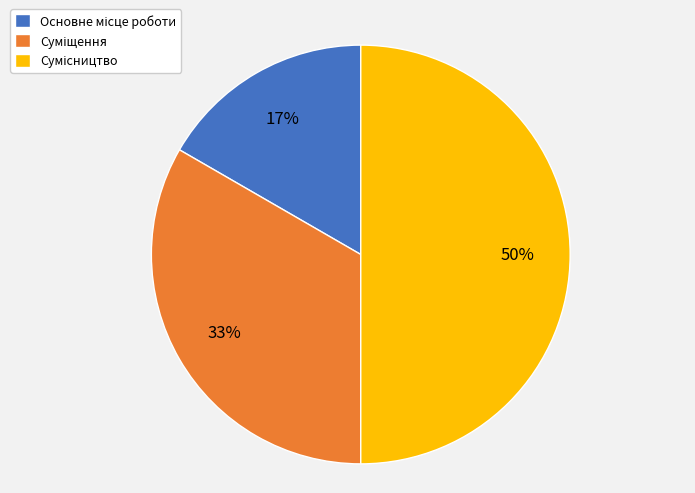

To the nearest percent, what is the difference between the largest and smallest slice percentages?

33%